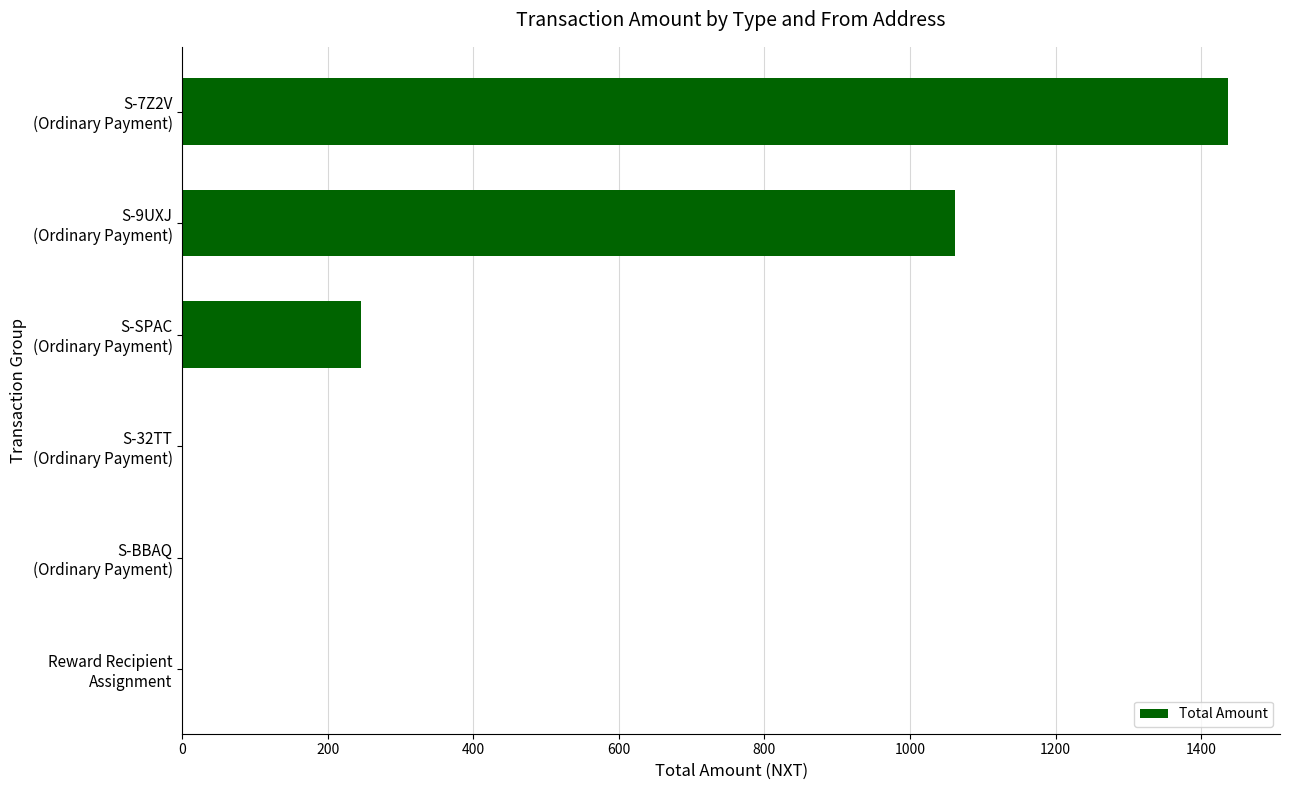

What is the sum of all values?

2746.5